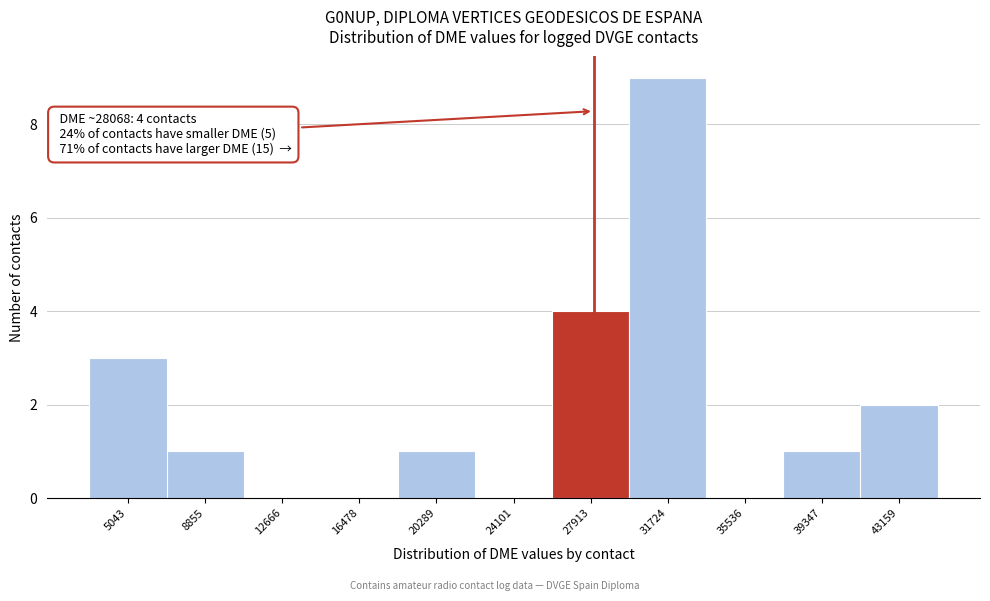

Over which range of the x-axis is the bar tallest?

30000 to 33500